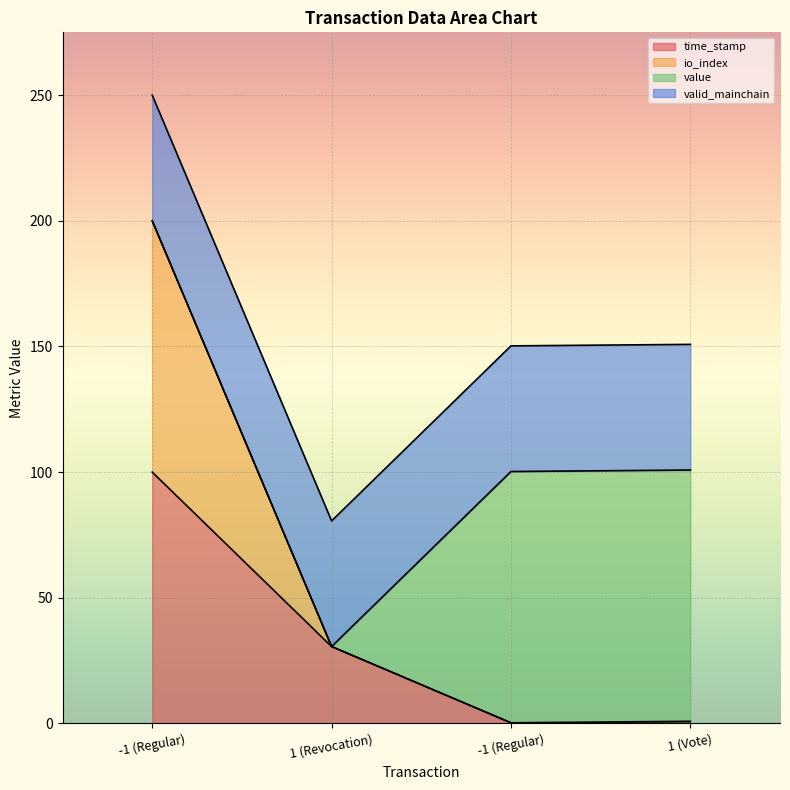

True or false: time_stamp and io_index intersect in this chart.

False